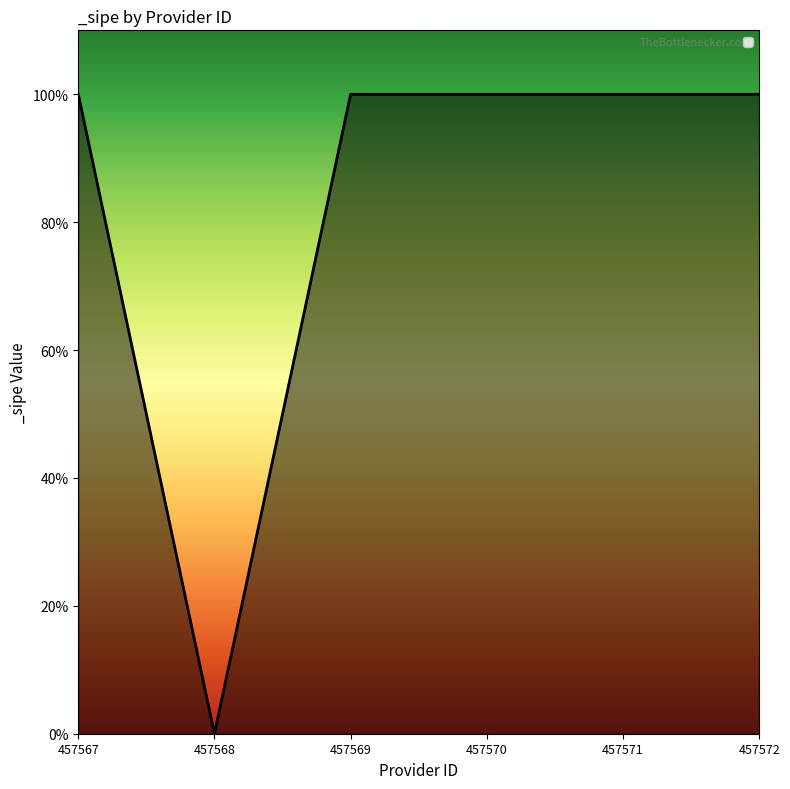

List the labels in order of value, smallest first.

457568, 457567, 457569, 457570, 457571, 457572